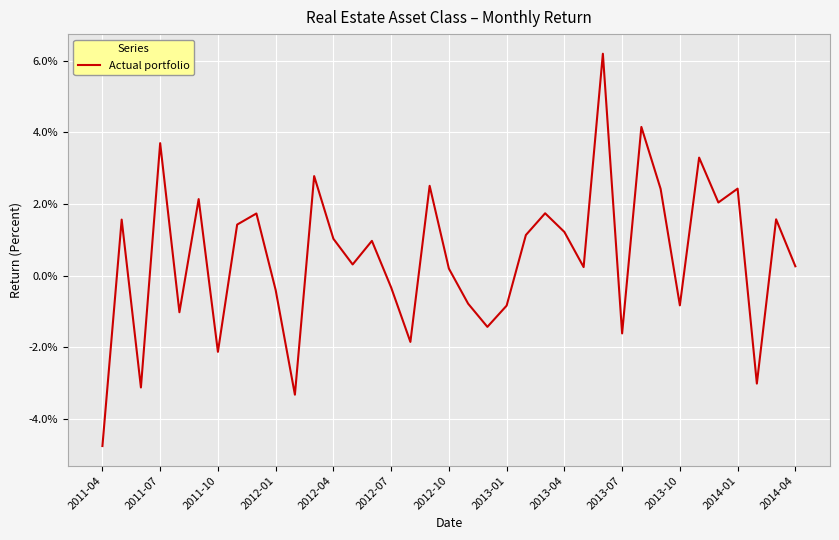

Does the chart have visible grid lines?

Yes